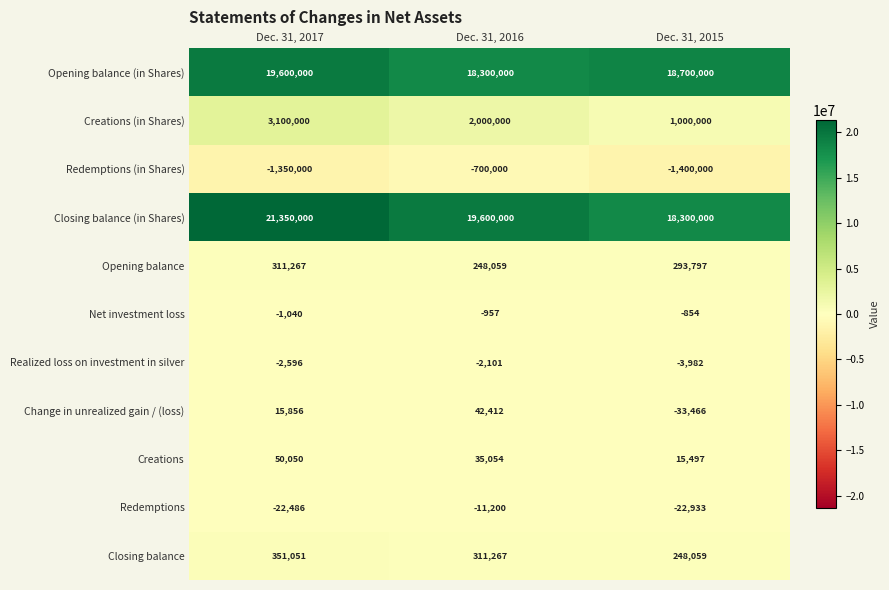

Which series changed the most between Dec. 31, 2016 and Dec. 31, 2015?

Closing balance (in Shares)